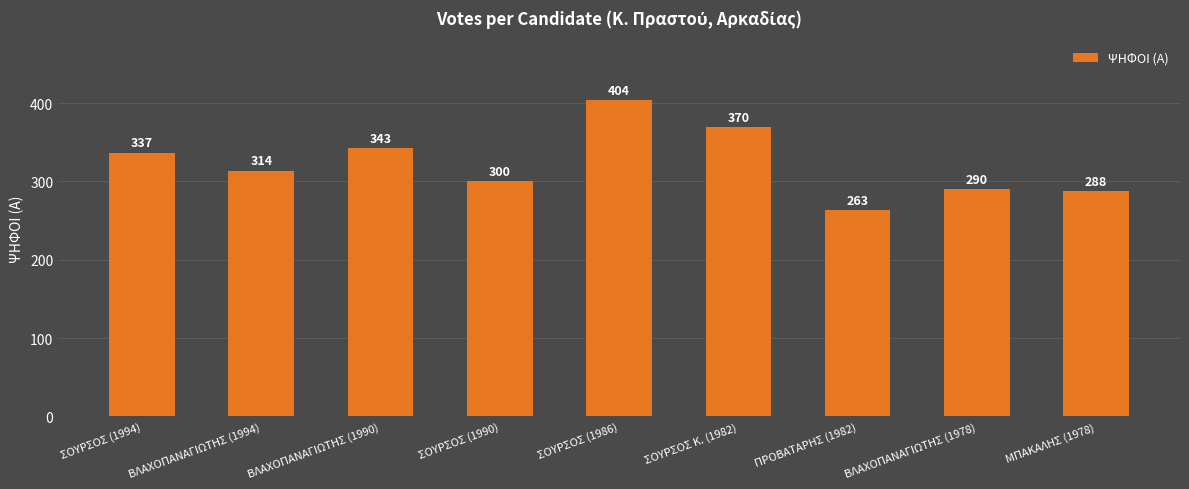

What is the difference between the values at ΣΟΥΡΣΟΣ Κ. (1982) and ΜΠΑΚΑΛΗΣ (1978)?

82